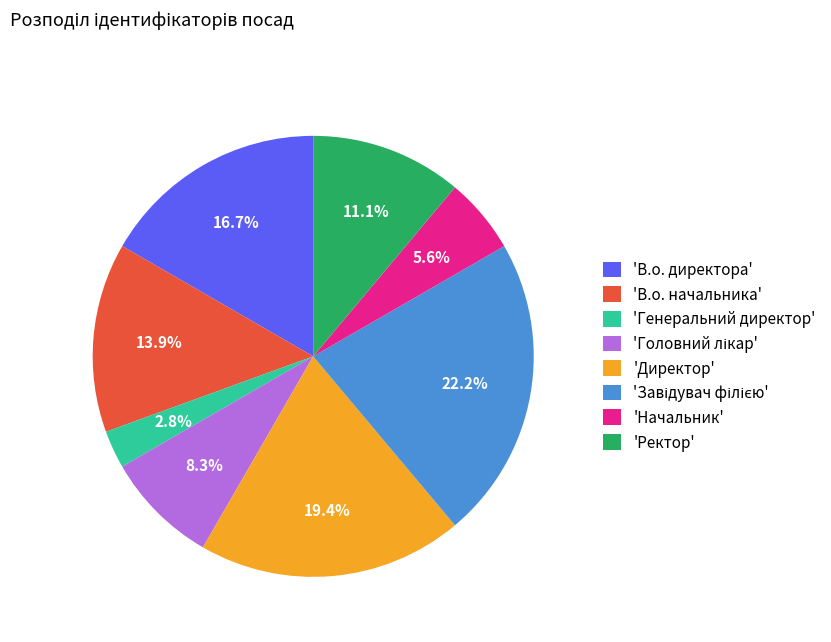

What portion of the pie excludes 'Генеральний директор'?

97.2%